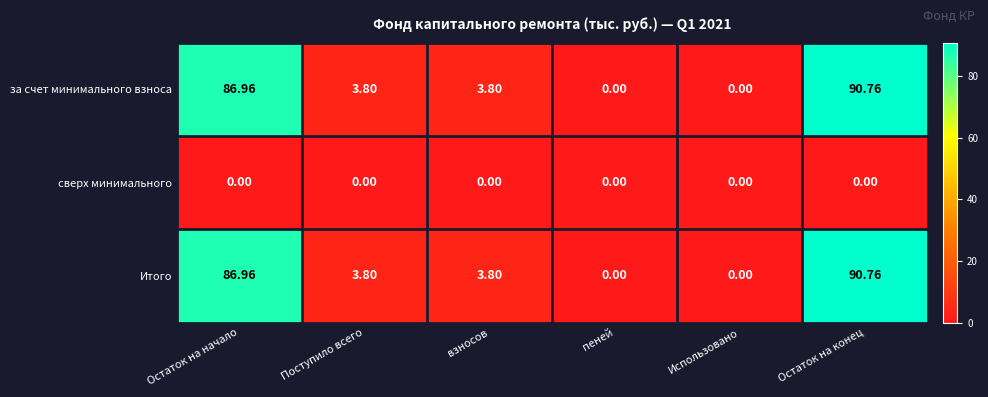

Where does the за счет минимального взноса series first go above 3?

Остаток на начало